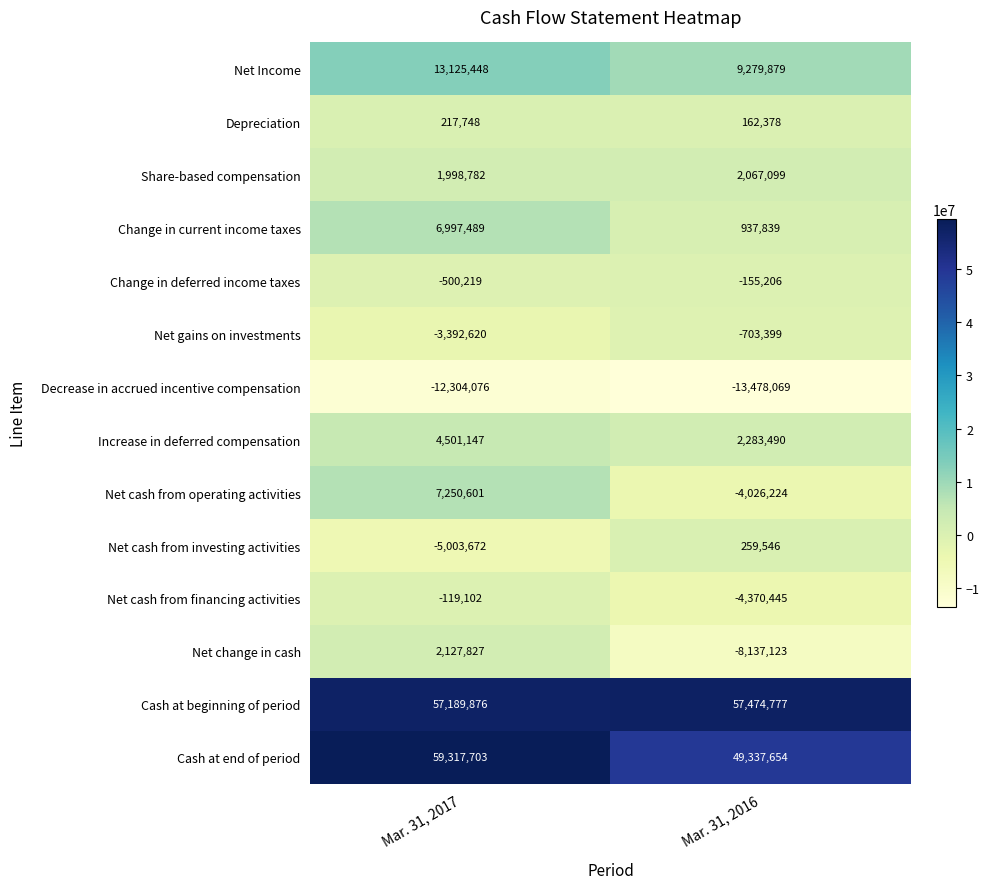

Reading left to right, list all the values displayed in this chart.

Net Income: 13125448	9279879
Depreciation: 217748	162378
Share-based compensation: 1998782	2067099
Change in current income taxes: 6997489	937839
Change in deferred income taxes: -500219	-155206
Net gains on investments: -3392620	-703399
Decrease in accrued incentive compensation: -12304076	-13478069
Increase in deferred compensation: 4501147	2283490
Net cash from operating activities: 7250601	-4026224
Net cash from investing activities: -5003672	259546
Net cash from financing activities: -119102	-4370445
Net change in cash: 2127827	-8137123
Cash at beginning of period: 57189876	57474777
Cash at end of period: 59317703	49337654